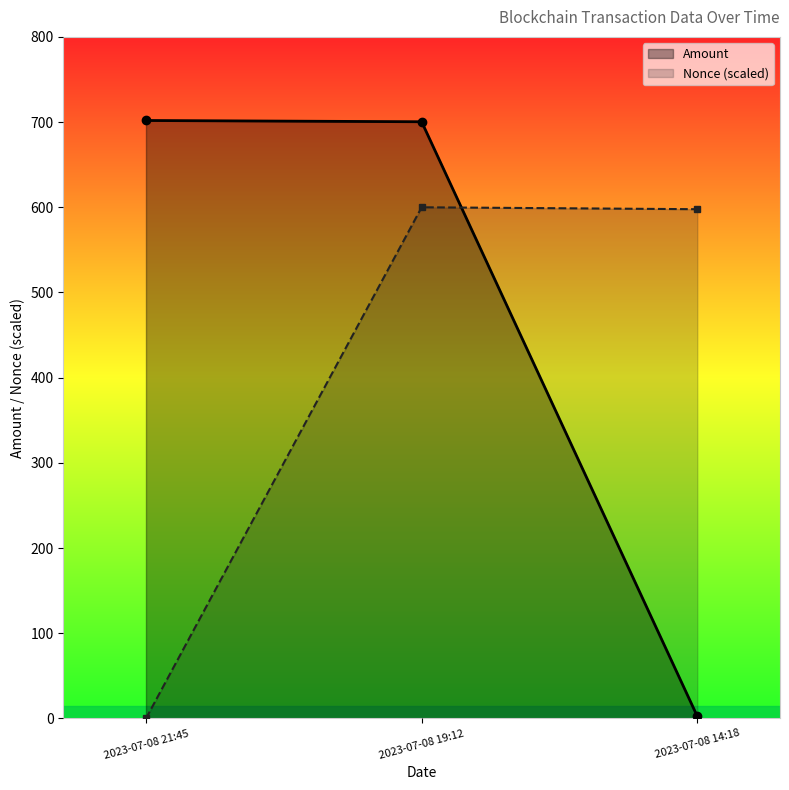

What is the sum of the Nonce (scaled) values at 2023-07-08 21:45 and 2023-07-08 14:18?

597.7